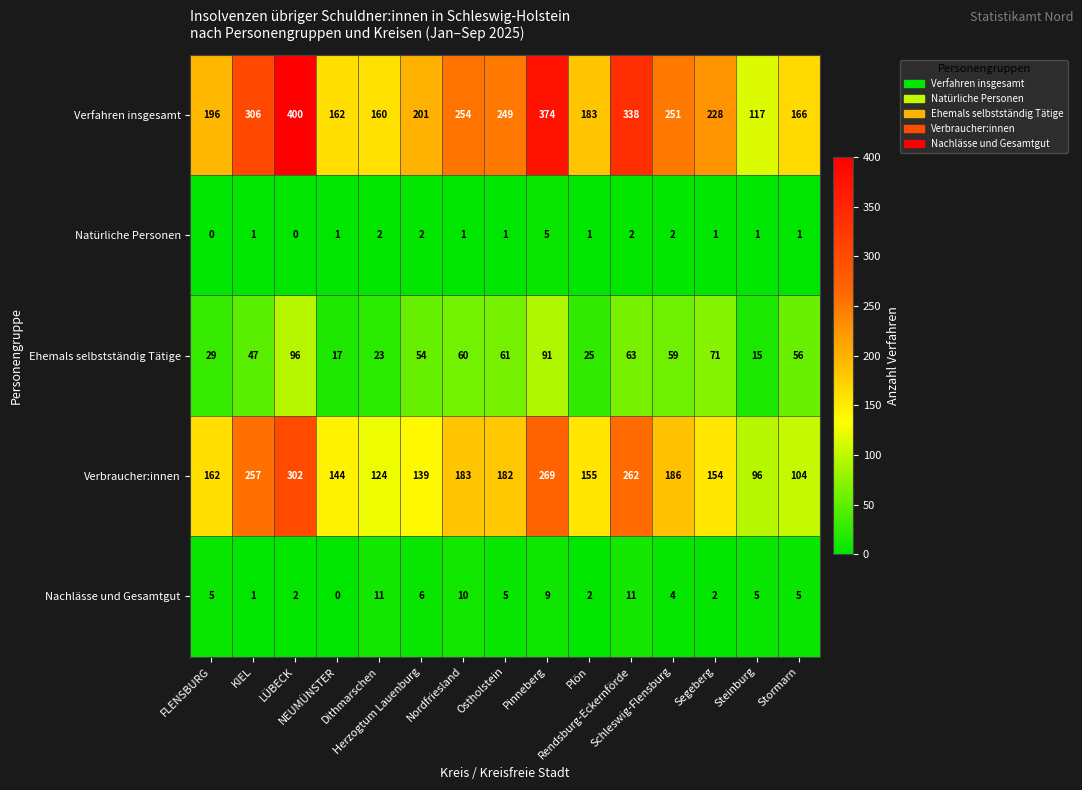

What is the sum of all Nachlässe und Gesamtgut values?

78